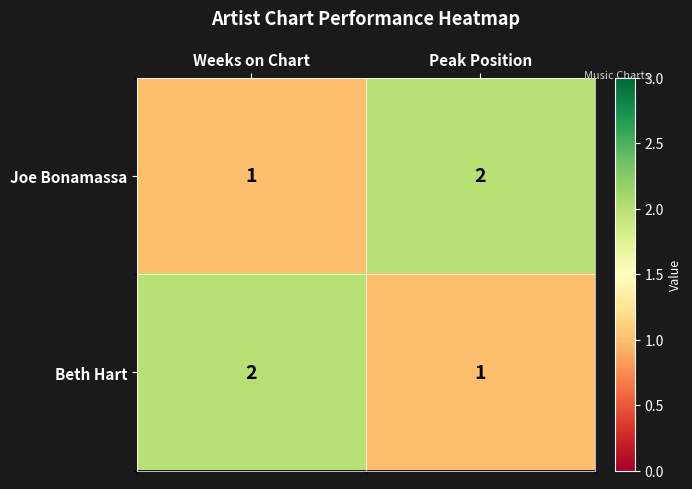

The value of Beth Hart at Weeks on Chart is 2. True or false?

True